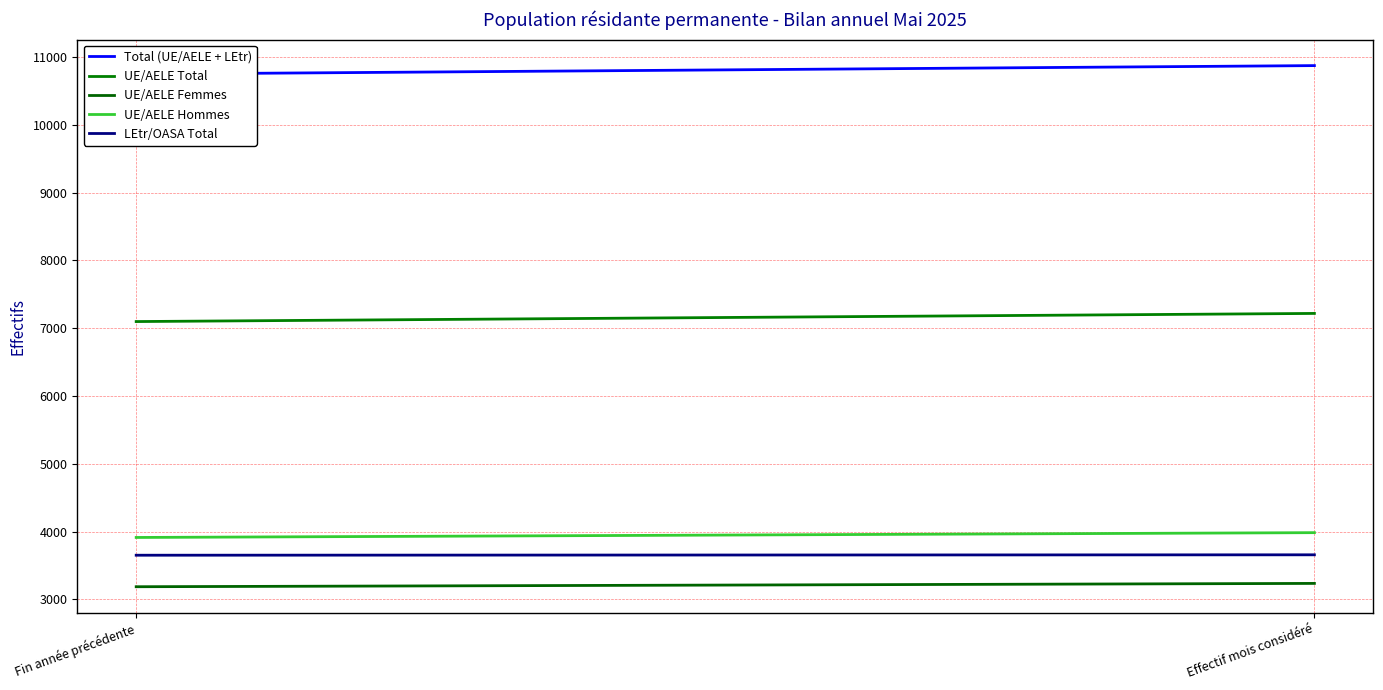

At which category is the sum across all series the highest?

Effectif mois considéré